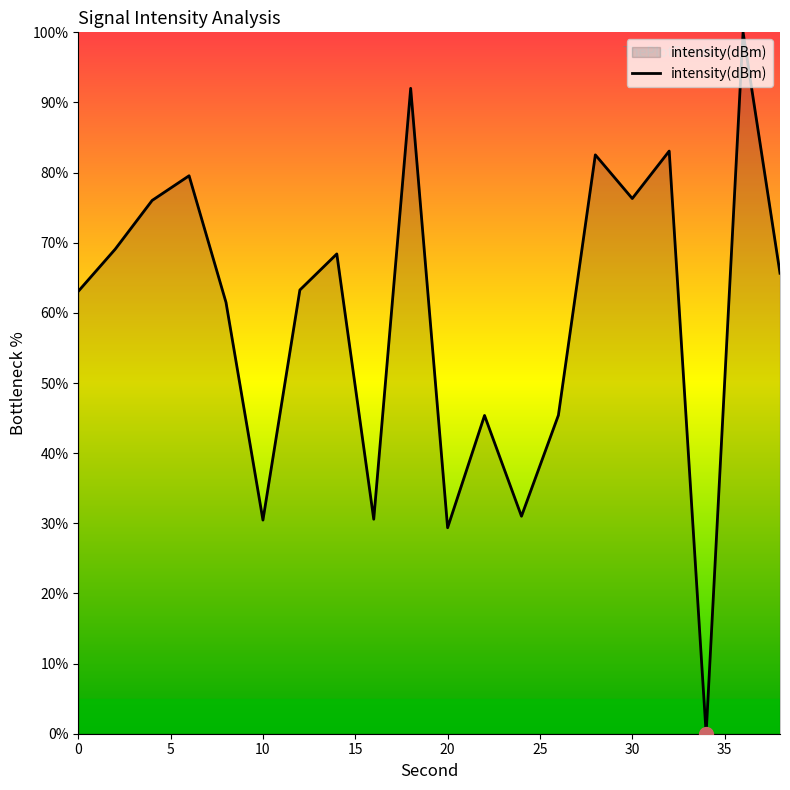

What is the greatest value displayed?

100.0